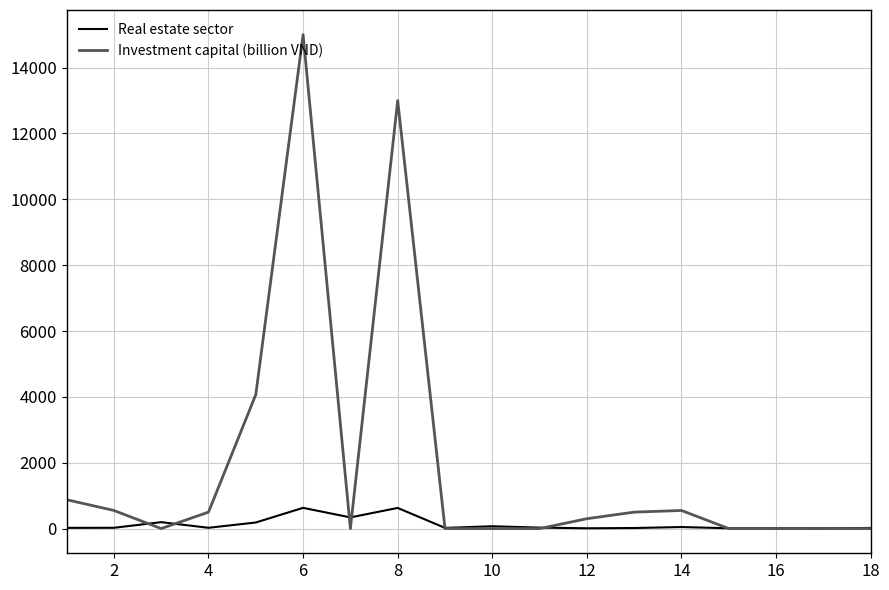

Which series has the widest spread of values?

Investment capital (billion VND)